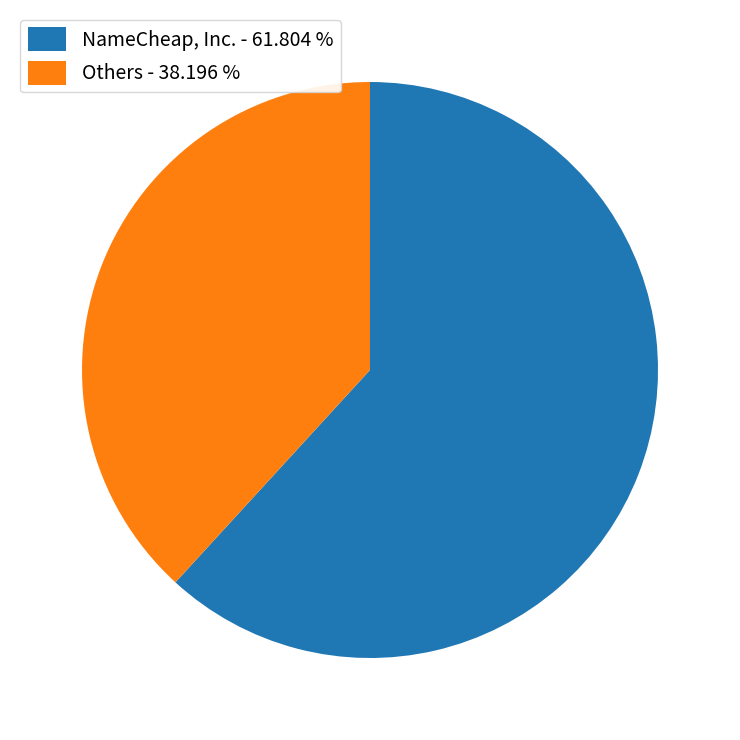

Count the number of slices in the pie.

2